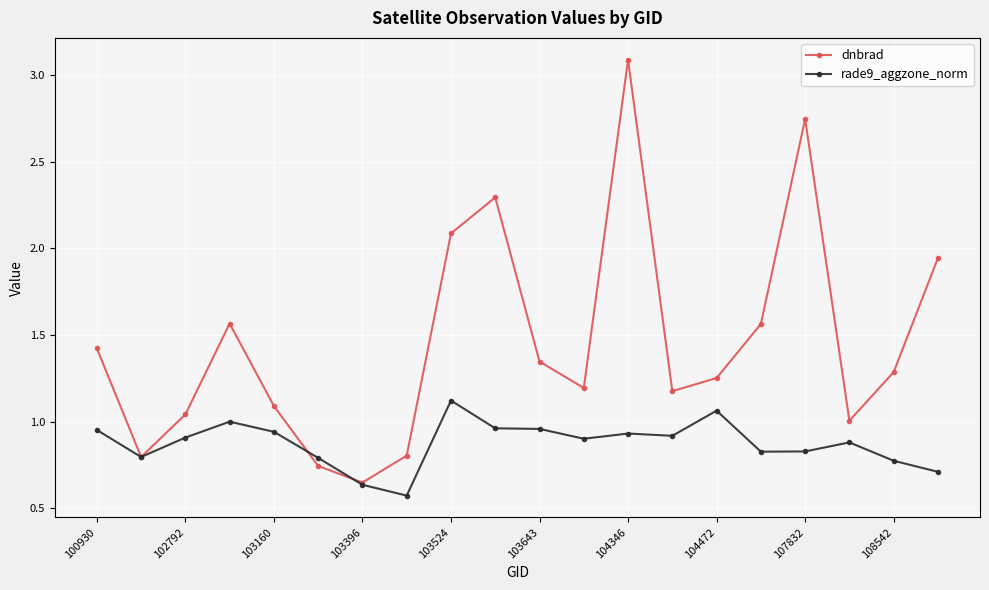

Which series has the largest total across all categories?

dnbrad